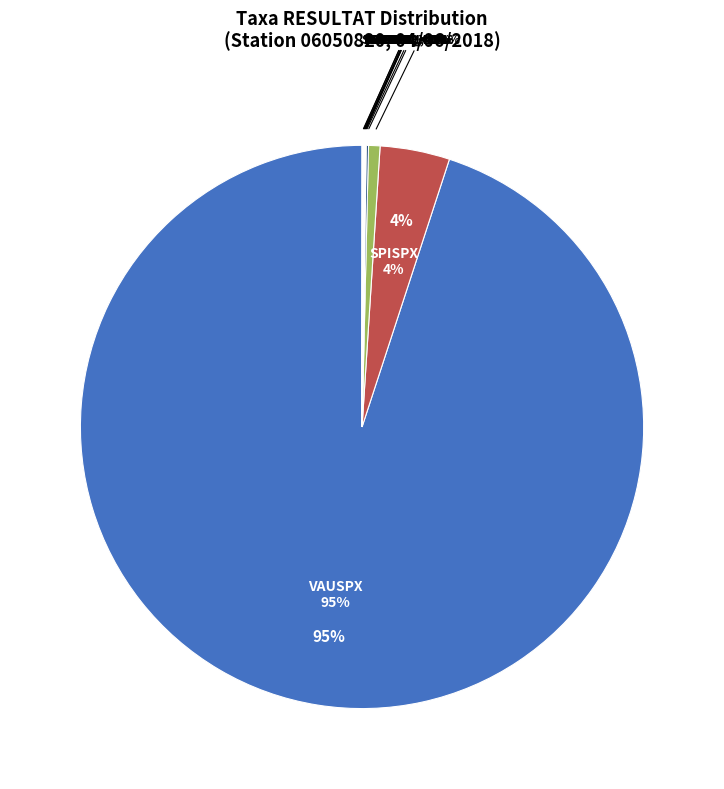

To the nearest percent, what is the difference between the CLASPX and RANFLU slice percentages?

1%